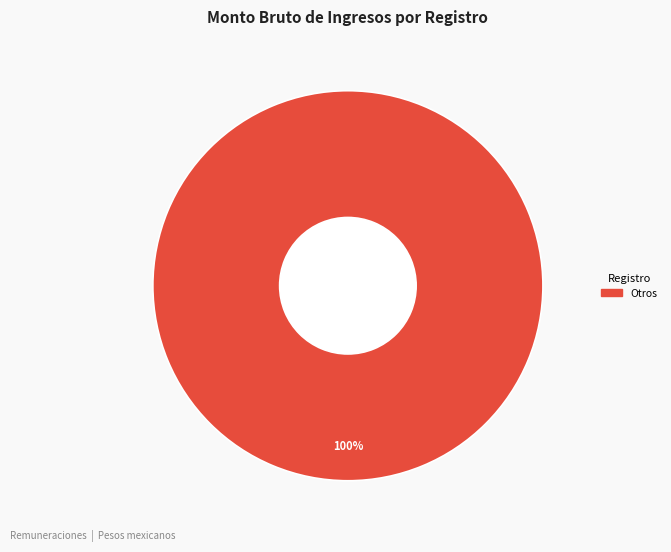

Is there a majority slice in this chart?

Yes